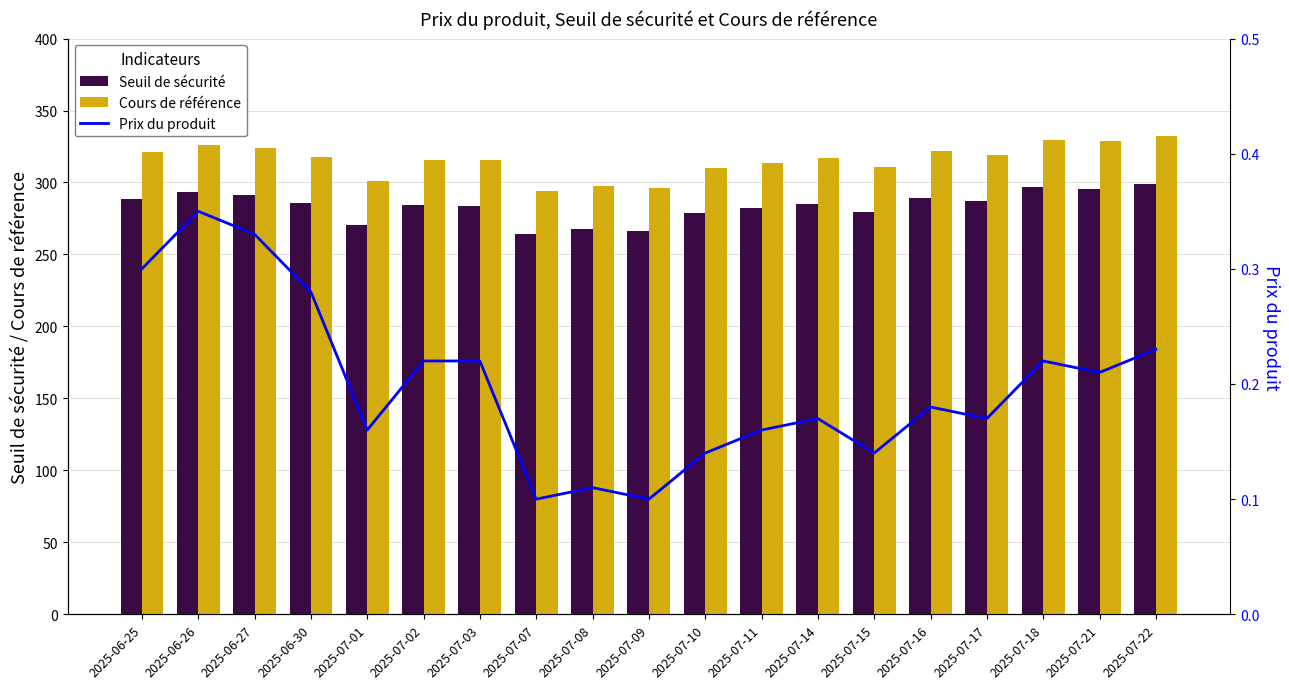

What is the maximum value for Seuil de sécurité?

298.9